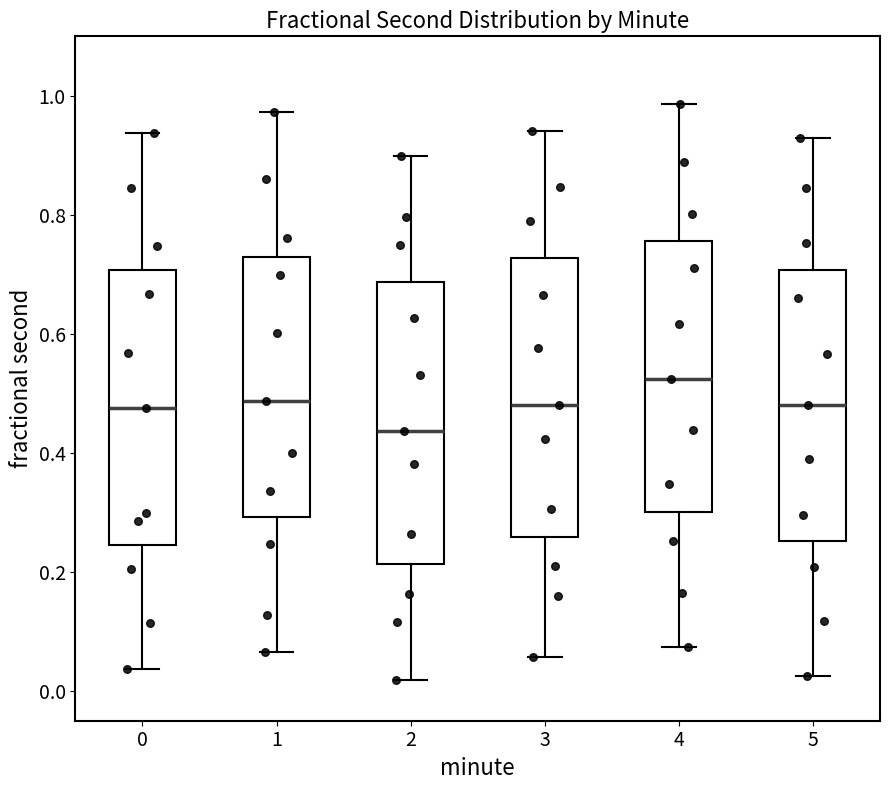

Where does the median line of the box at x = 3 sit on the y-axis? The values are not printed on the chart, so give them approximately, as read against the axis.

0.48